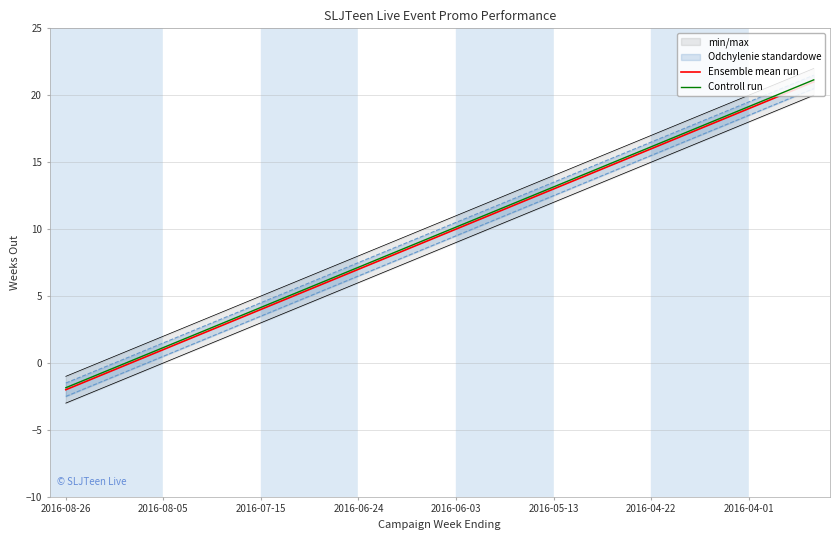

Which series has the widest spread of values?

Ensemble mean run